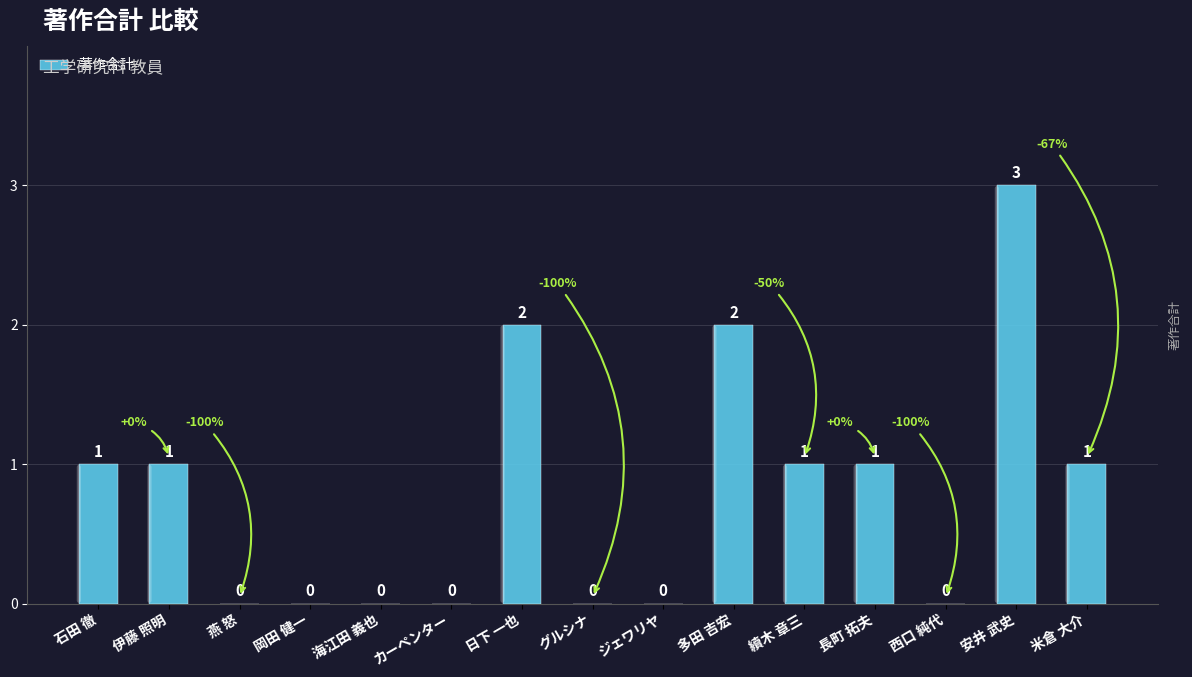

How many values are between 0 and 1?

12